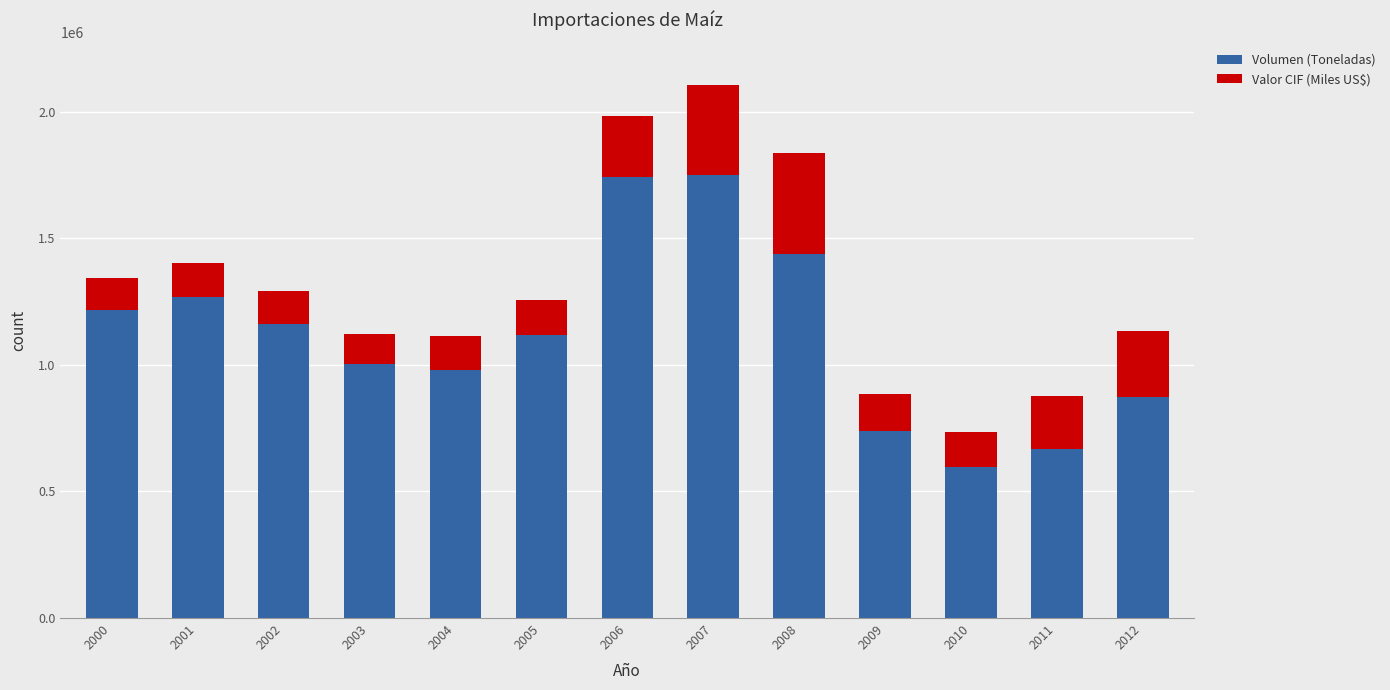

Reading left to right, what are the values for Volumen (Toneladas)?

1217952.3	1270081.9	1162285.0	1002968.9	979115.8	1119083.6	1742205.4	1751929.3	1438073.4	739981.7	596478.1	666016.0	873400.0